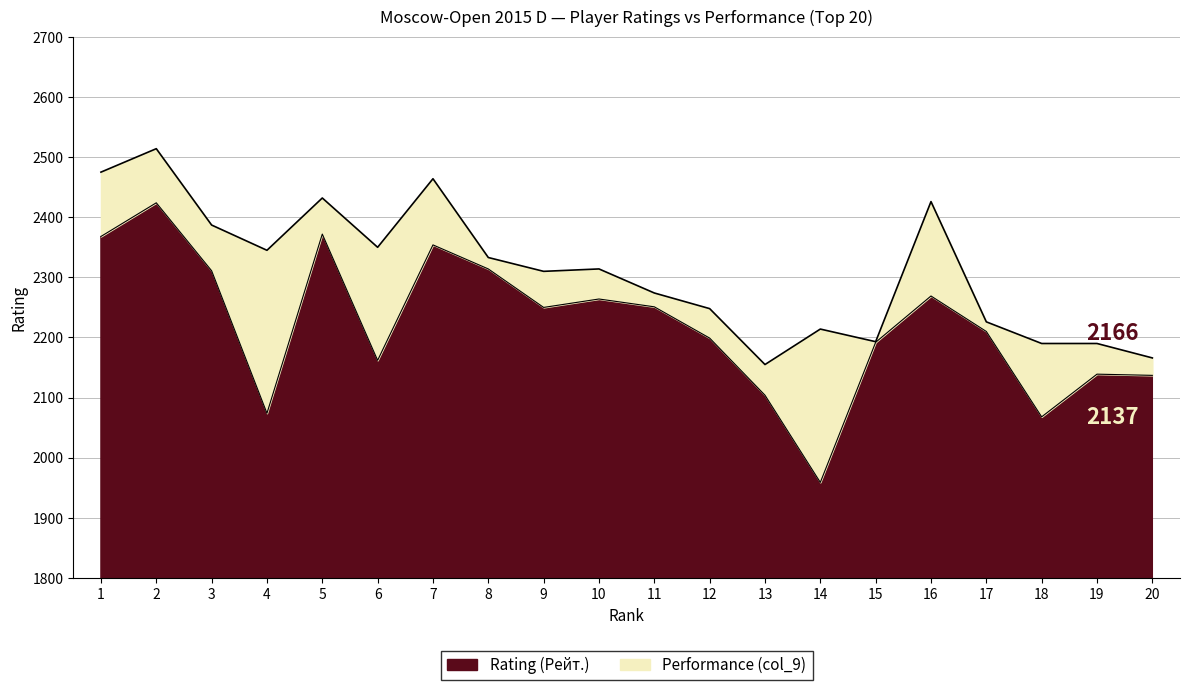

What is the maximum value shown in the chart?

2514